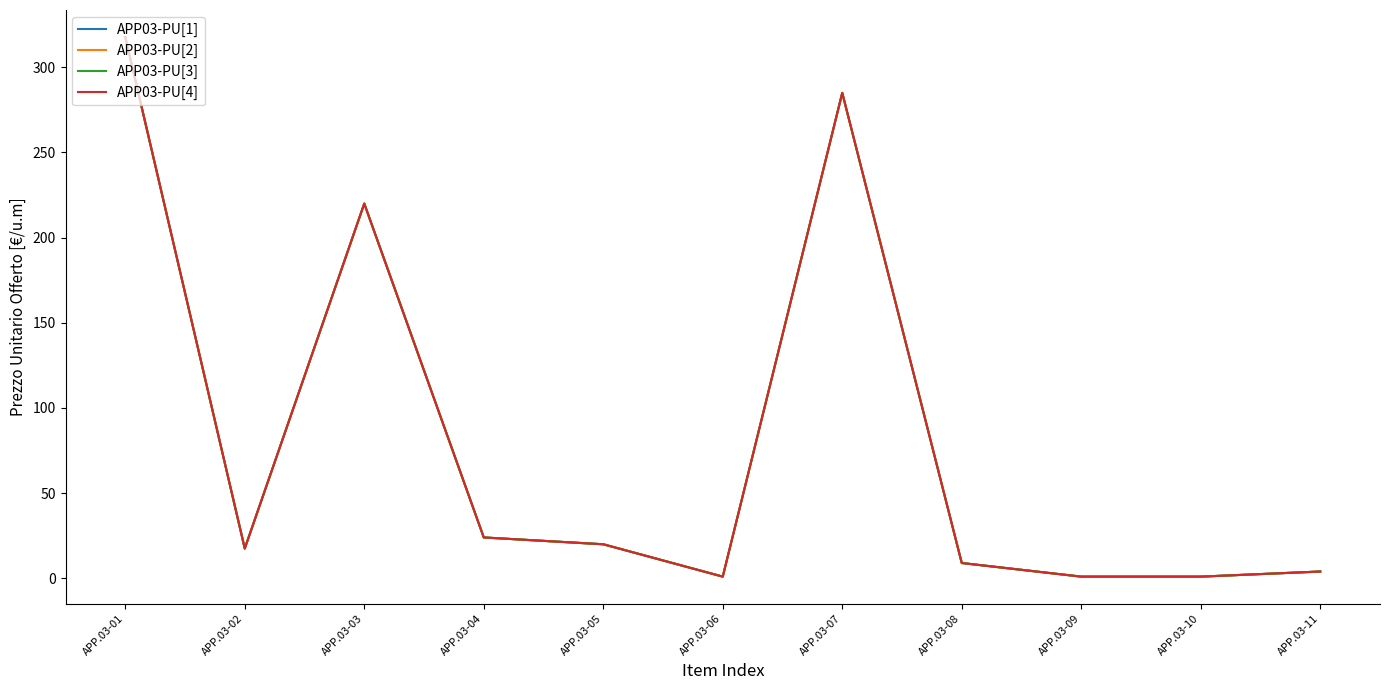

True or false: APP03-PU[4] and APP03-PU[2] intersect in this chart.

False